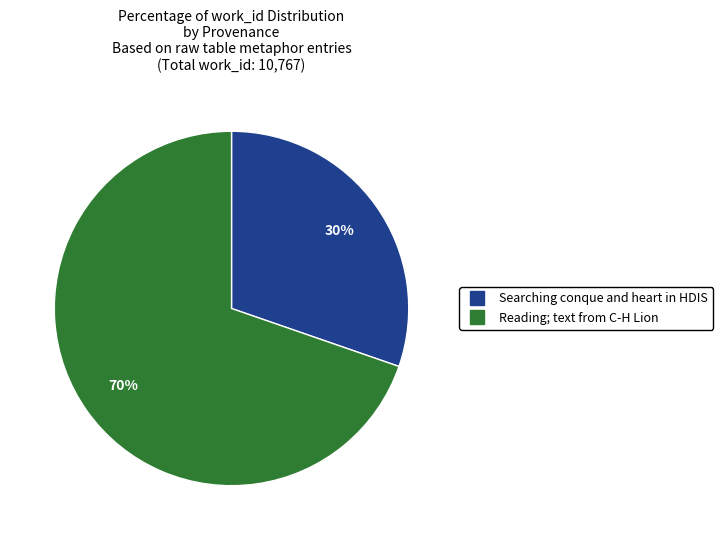

True or false: Searching conque and heart in HDIS accounts for 30% of the total.

True